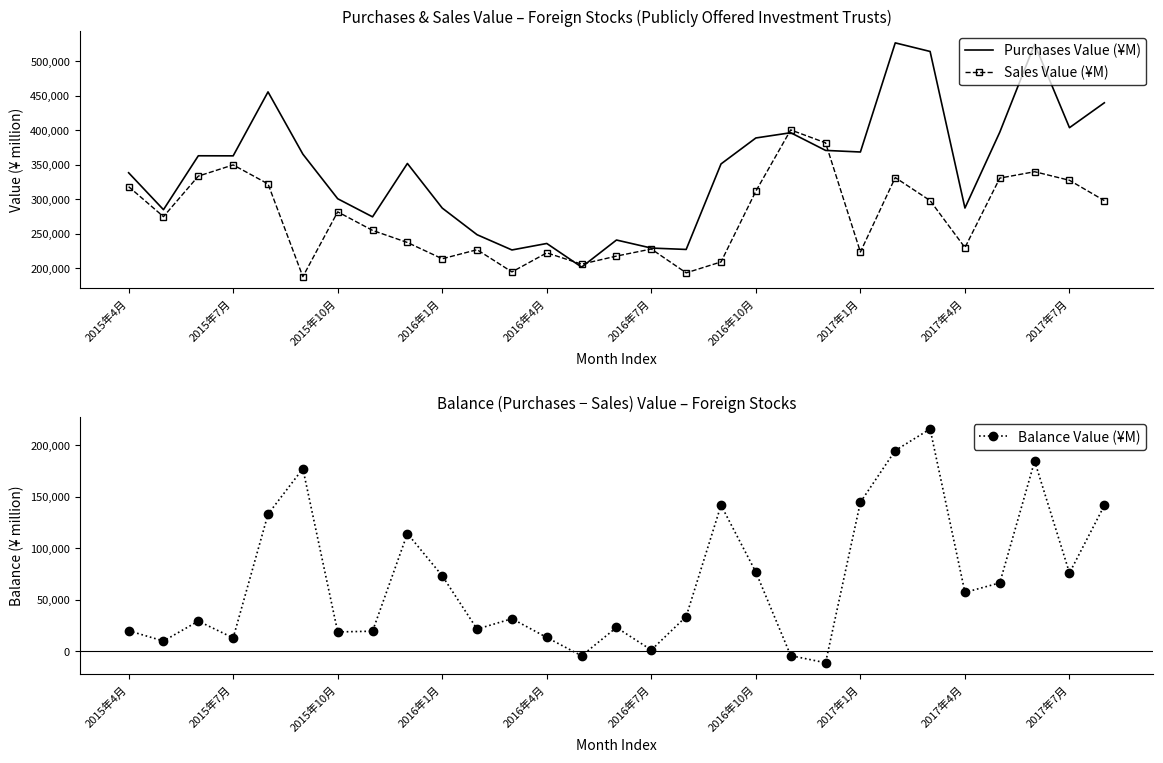

How many values in Balance Value (¥M) are above zero?

26